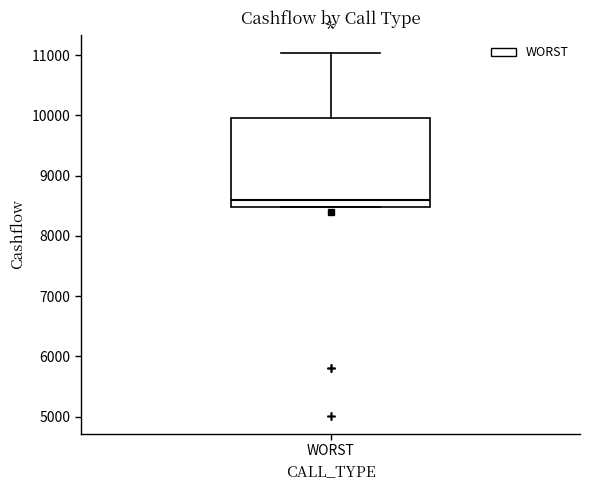

Where does the upper whisker of the box for WORST end on the y-axis? The values are not printed on the chart, so give them approximately, as read against the axis.

11000